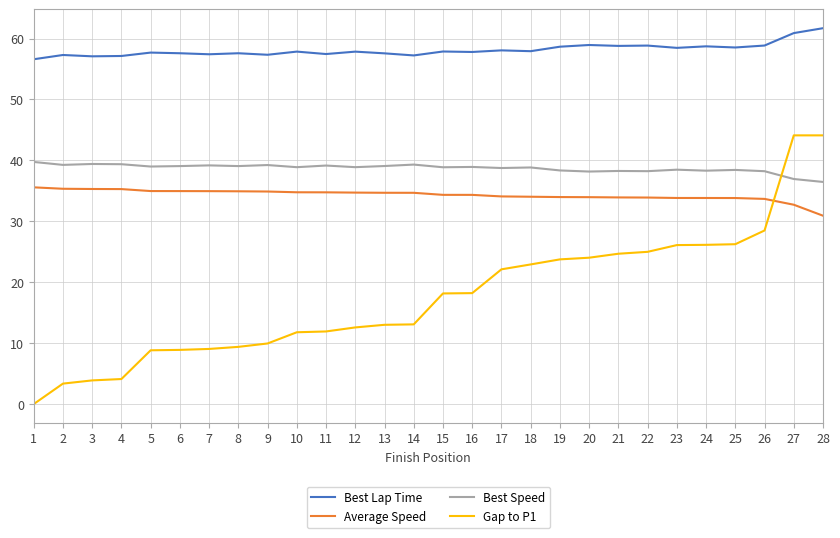

What is the minimum value for Best Speed?

36.5